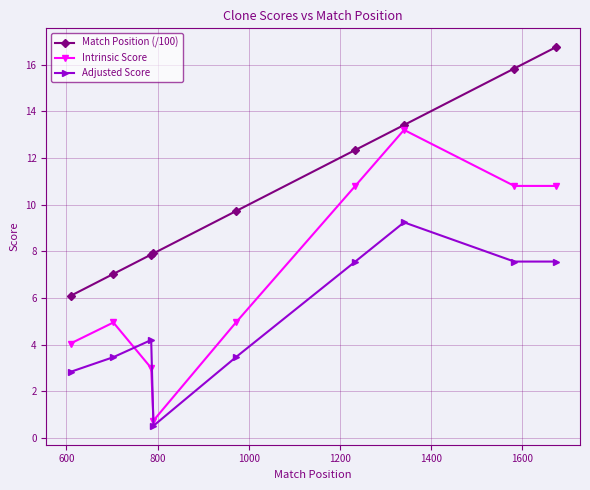

True or false: Match Position (/100) and Intrinsic Score intersect in this chart.

False